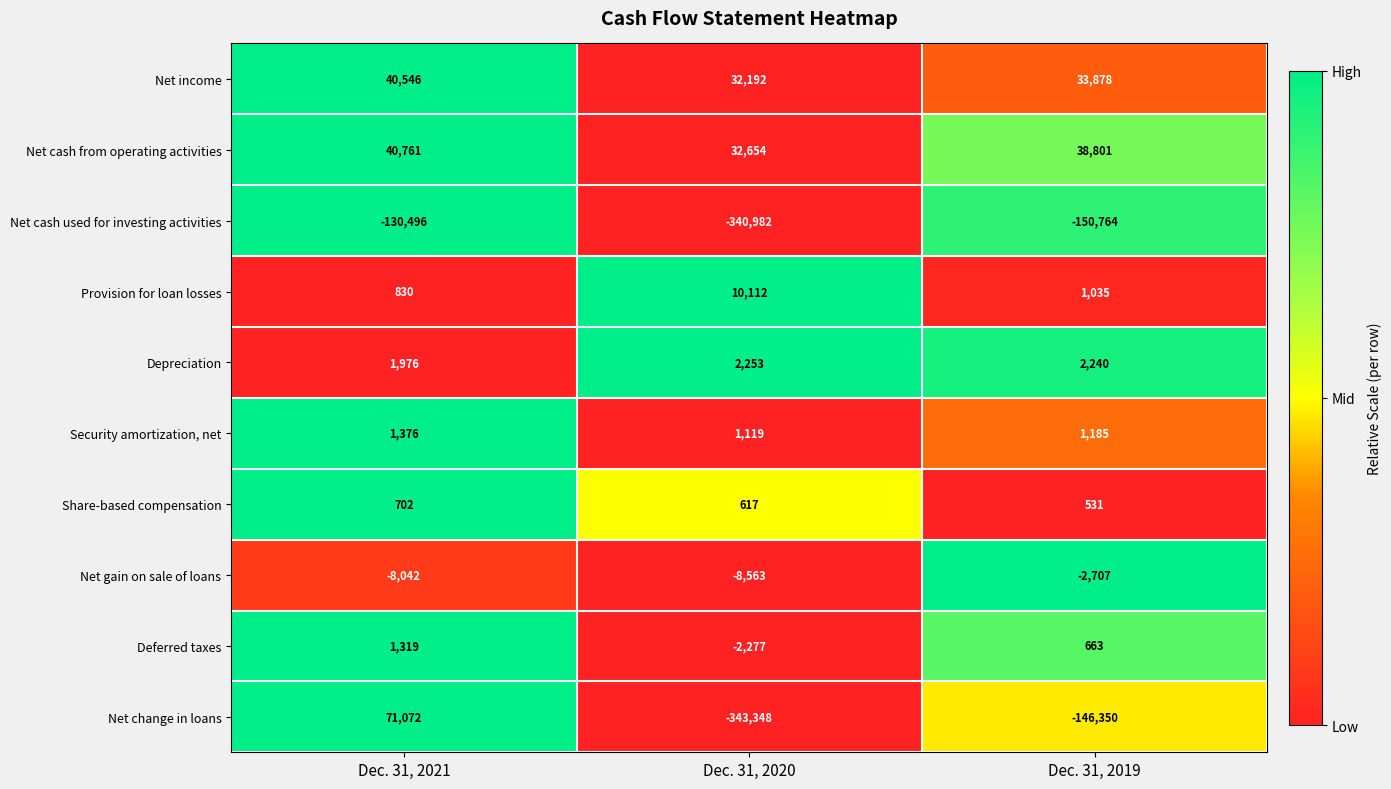

What is the total value across all series at Dec. 31, 2019?

-221488